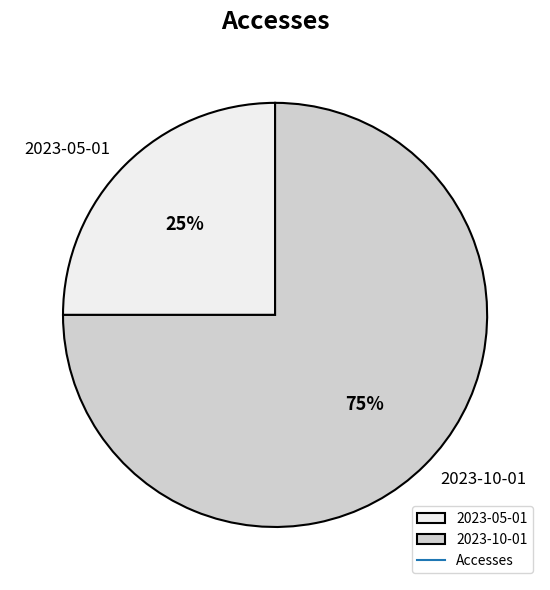

True or false: 2023-10-01 accounts for 89% of the total.

False